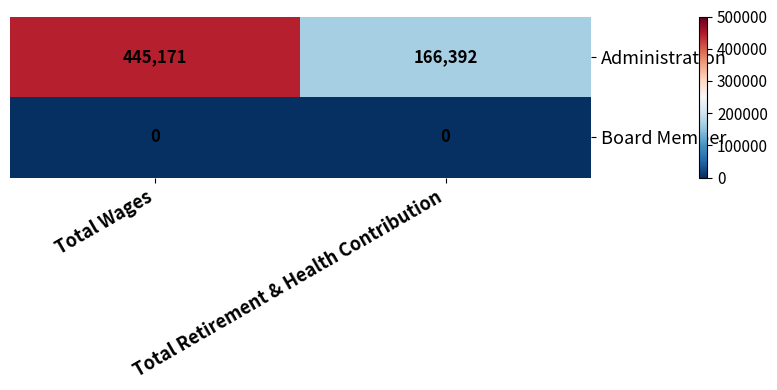

The Administration series shows 166392 at Total Retirement & Health Contribution. True or false?

True